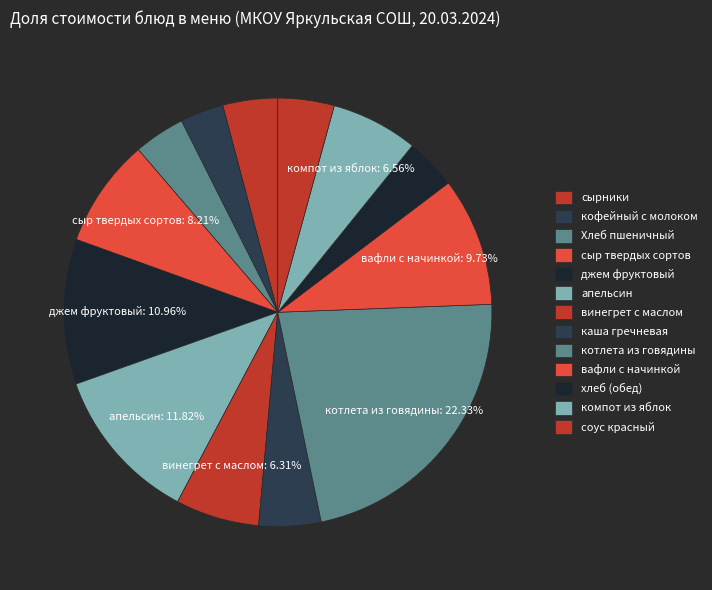

Count the number of slices in the pie.

13